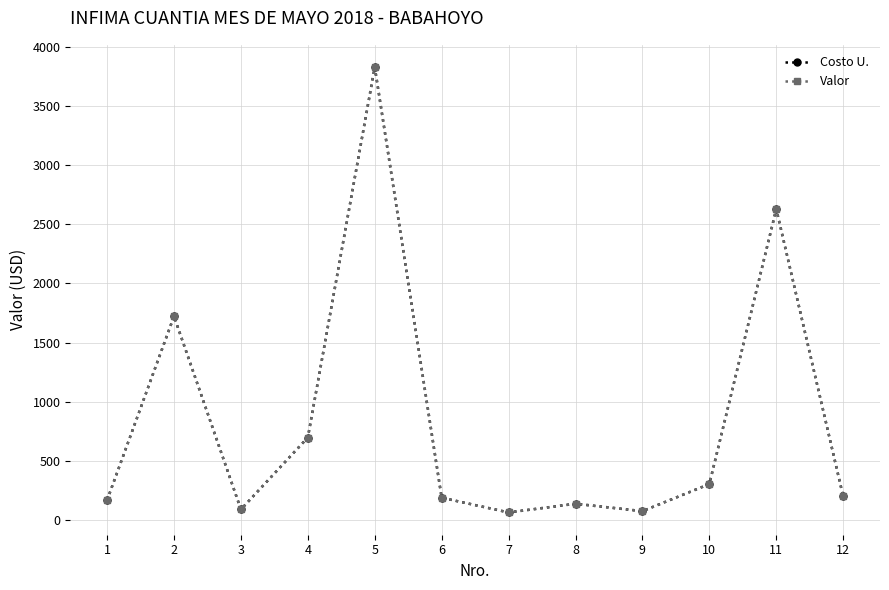

Does the chart have visible grid lines?

Yes